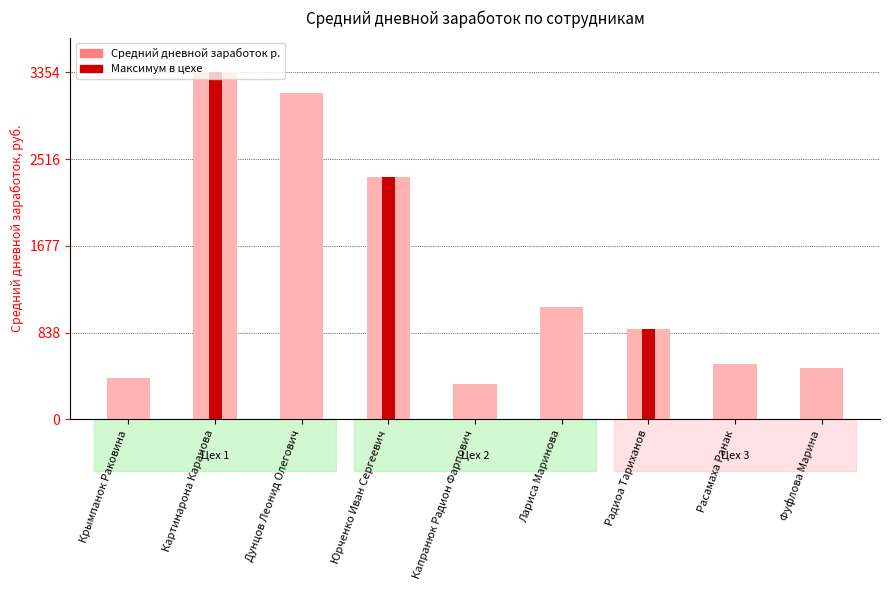

Where is the data nearest to the value 1848?

Юрченко Иван Сергеевич